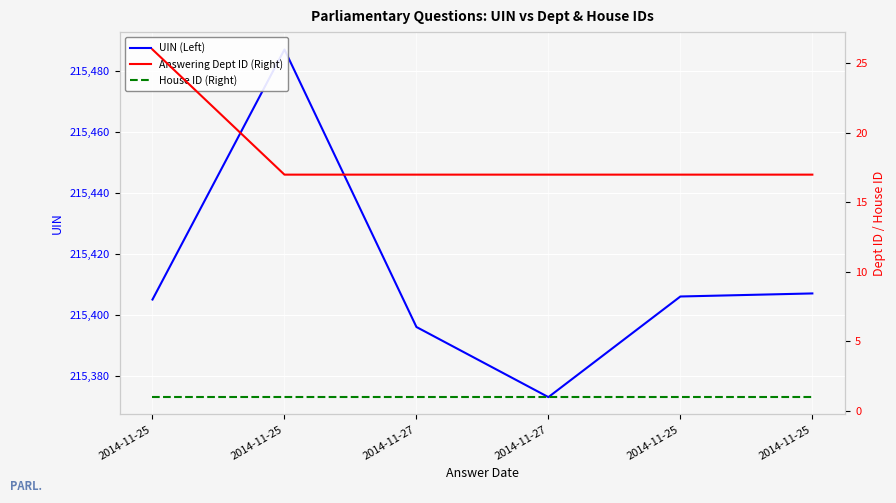

What is the label of the 2nd point from the right?

2014-11-25